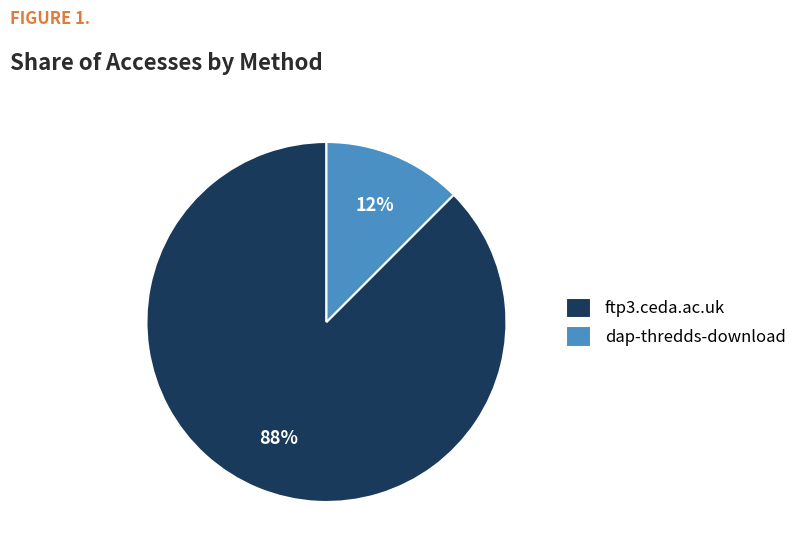

True or false: ftp3.ceda.ac.uk accounts for 96% of the total.

False